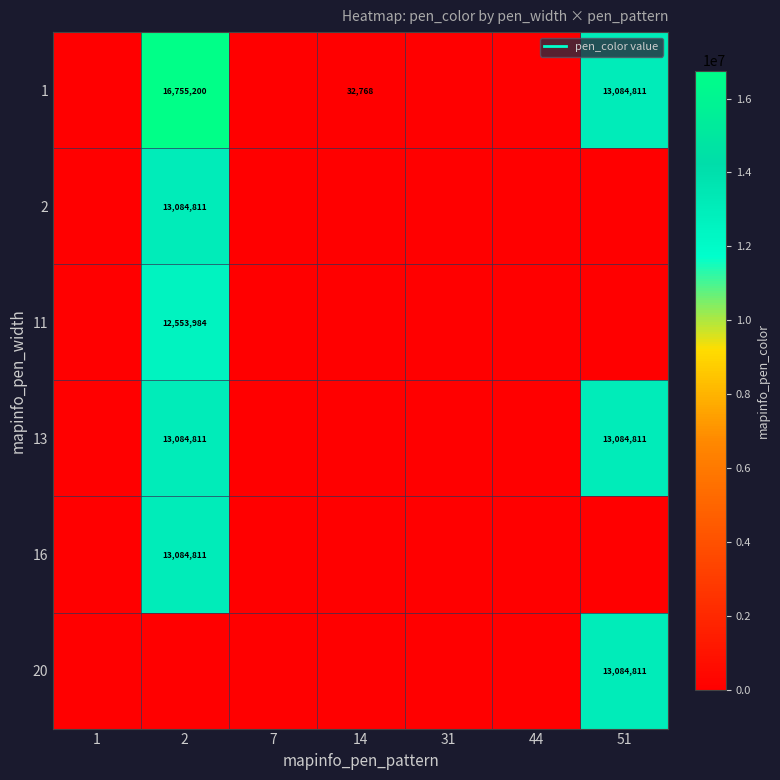

What is the sum of all 1 values?

29872779